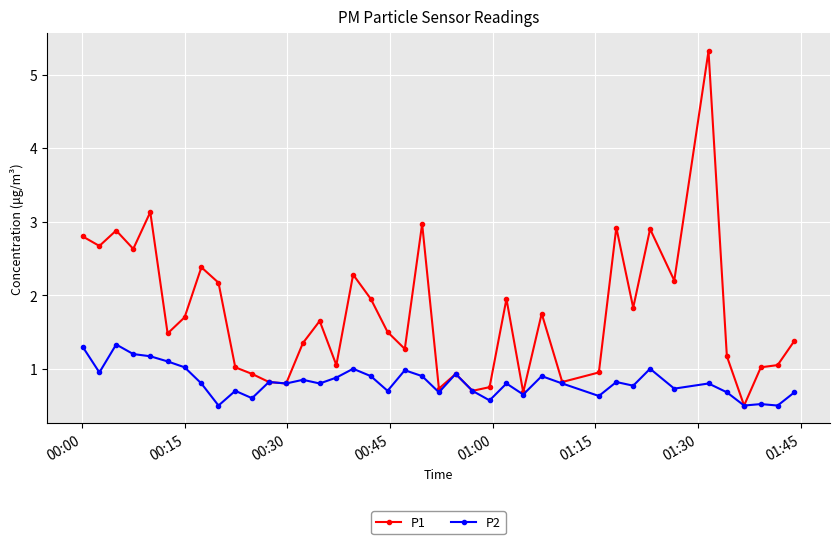

Which series has the largest total across all categories?

P1